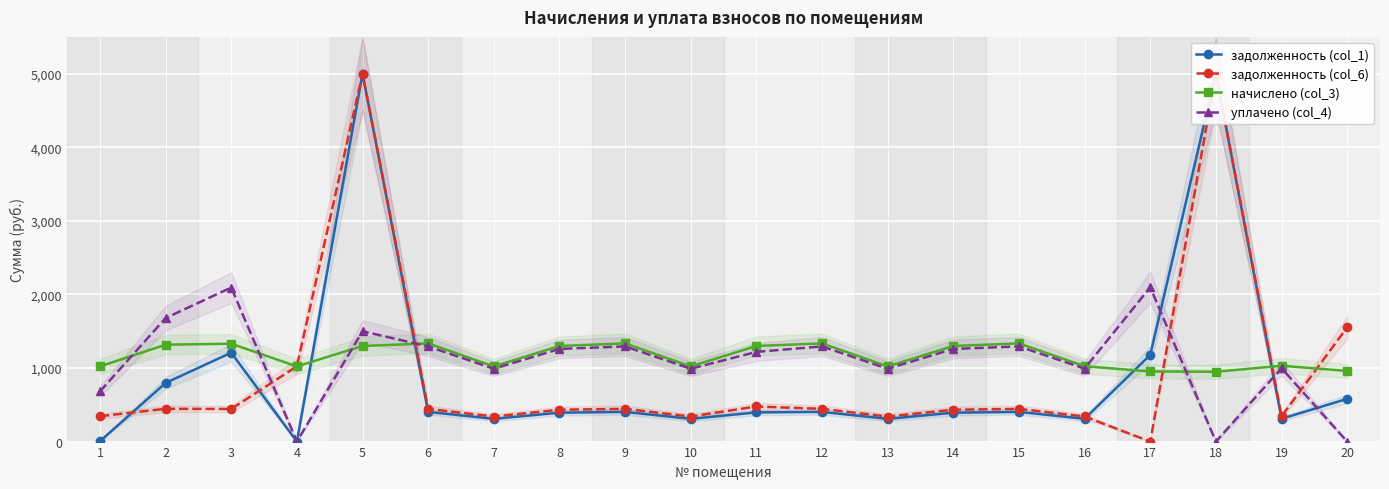

Rank the series at 16 from lowest to highest value.

задолженность (col_1), задолженность (col_6), уплачено (col_4), начислено (col_3)